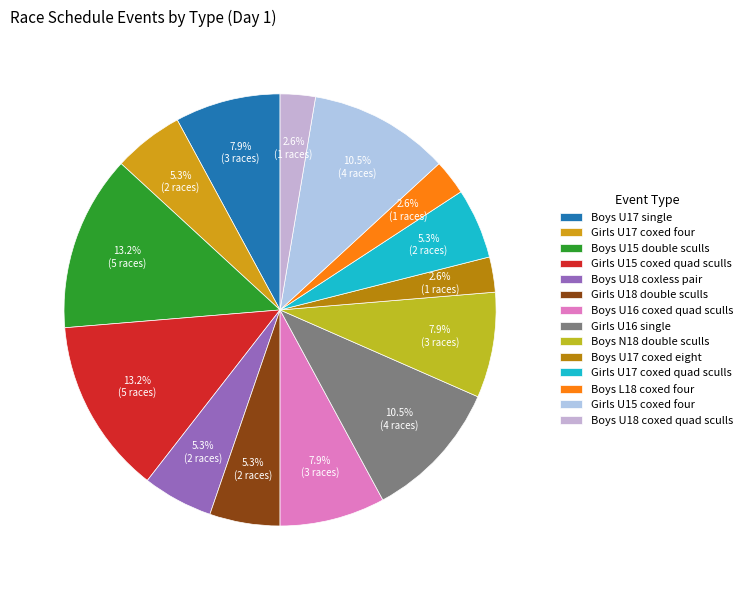

What percentage is the Girls U17 coxed quad sculls slice, to the nearest percent?

5%